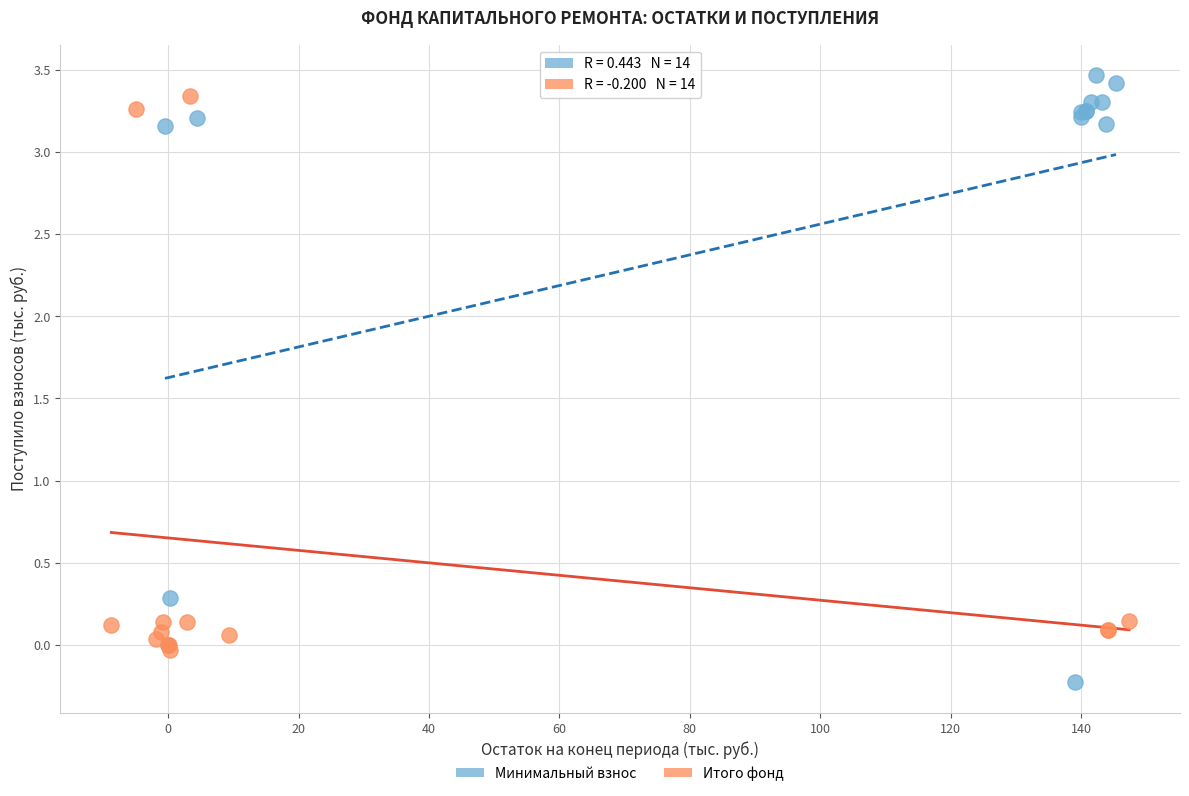

What are all the series names shown in the legend?

Минимальный взнос, Итого фонд